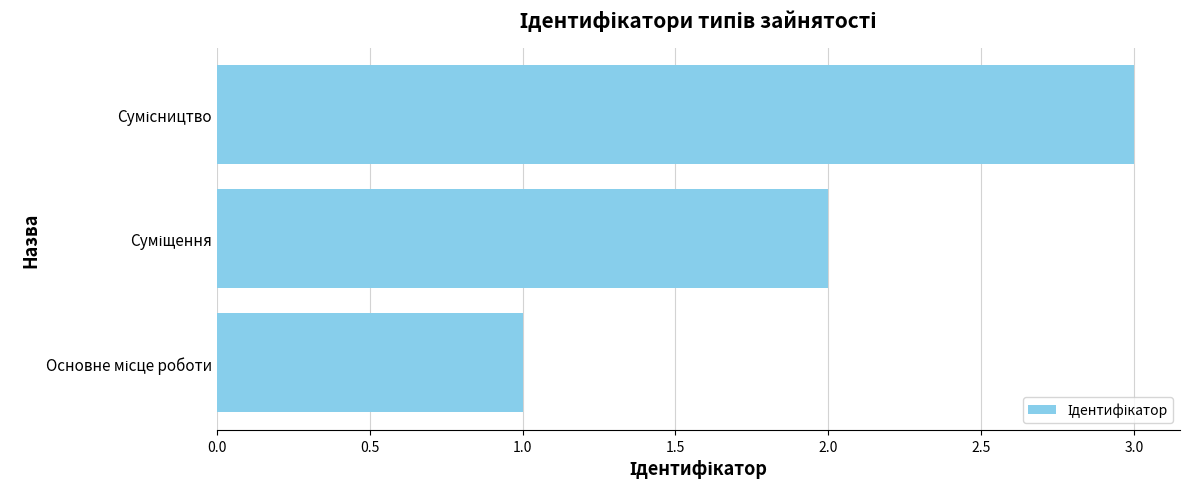

Does the chart contain any negative values?

No